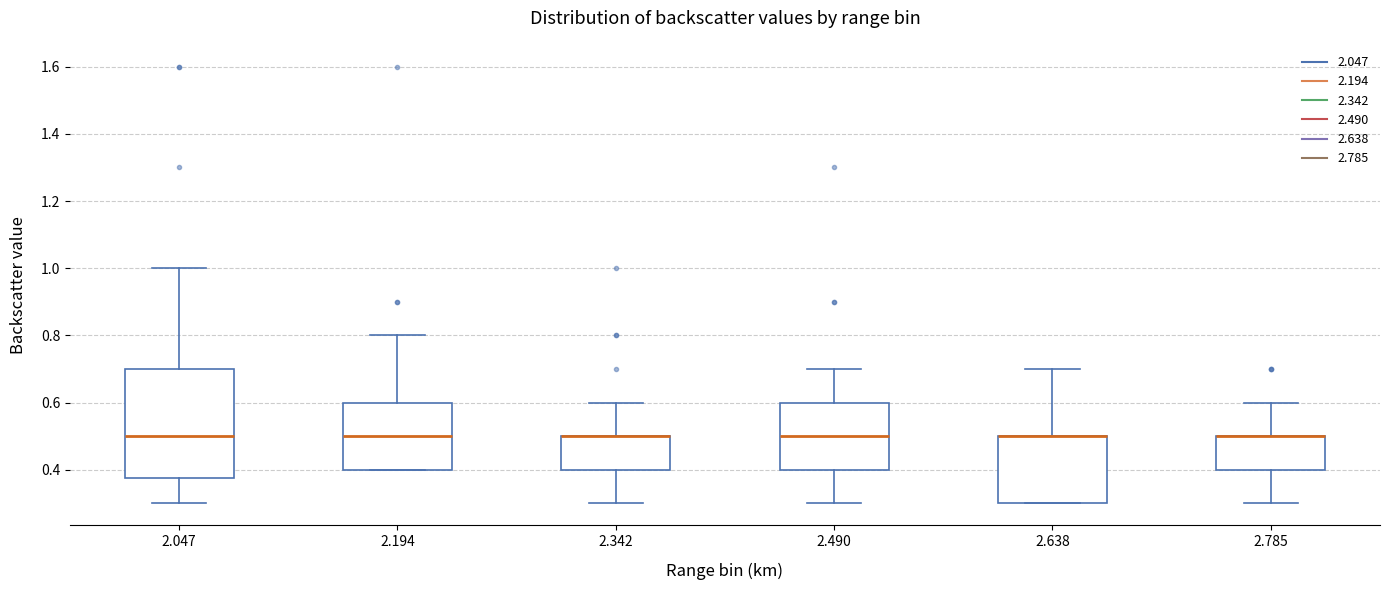

Reading left to right, read every box against the y-axis: the position of its median line, the range the box covers, and the ends of its whiskers. The values are not printed on the chart, so give them approximately, as read against the axis.

2.047: median 0.50, box 0.38 to 0.70, whiskers 0.30 to 1.00
2.194: median 0.50, box 0.40 to 0.60, whiskers 0.40 to 0.80
2.342: median 0.50 (drawn on the box's upper edge), box 0.40 to 0.50, whiskers 0.30 to 0.60
2.490: median 0.50, box 0.40 to 0.60, whiskers 0.30 to 0.70
2.638: median 0.50 (drawn on the box's upper edge), box 0.30 to 0.50, whiskers 0.30 to 0.70
2.785: median 0.50 (drawn on the box's upper edge), box 0.40 to 0.50, whiskers 0.30 to 0.60